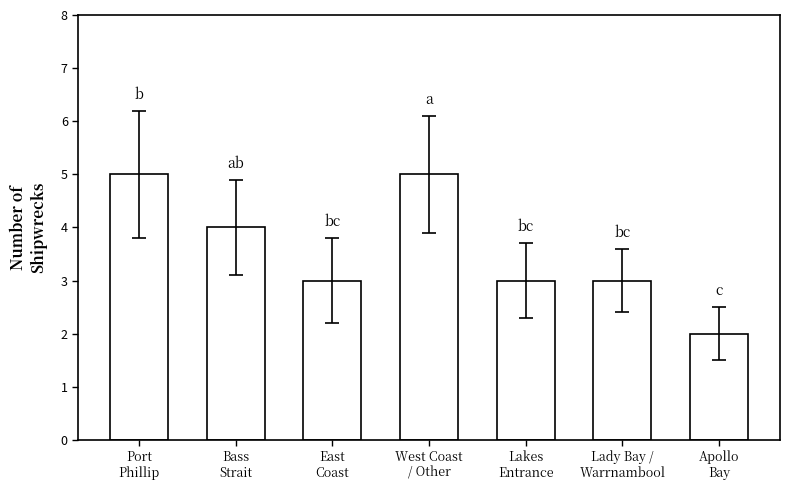

What is the average value?

4